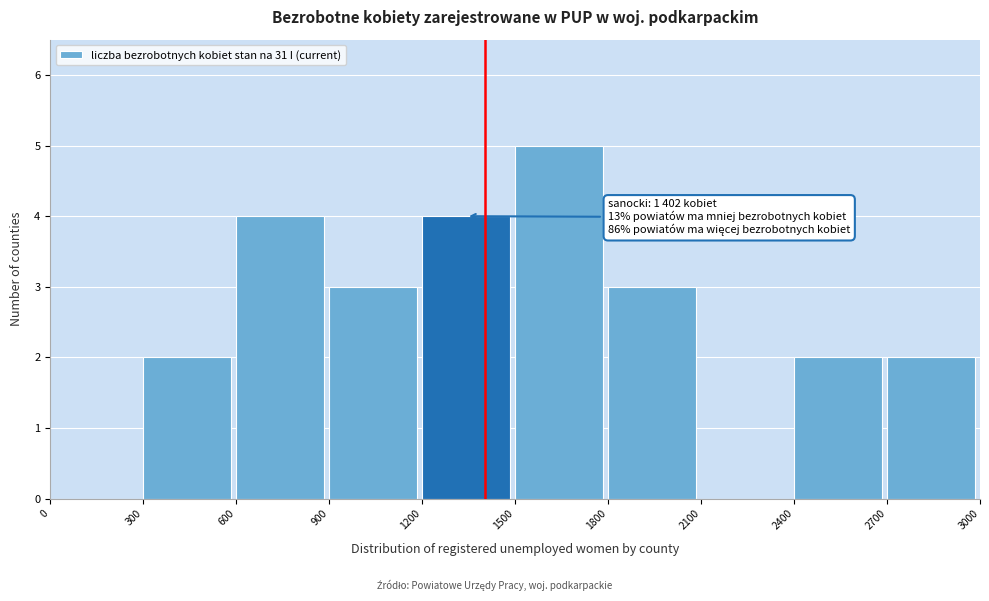

Over which range of the x-axis is the bar tallest?

1500 to 1800